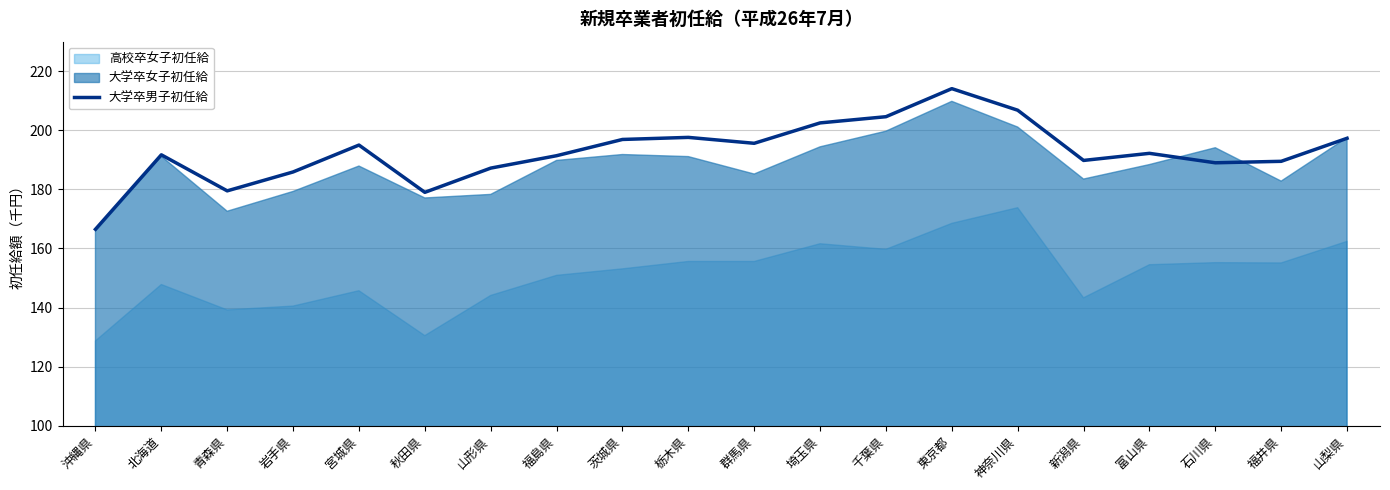

The chart shows a value of 192.2 at 富山県. True or false?

True